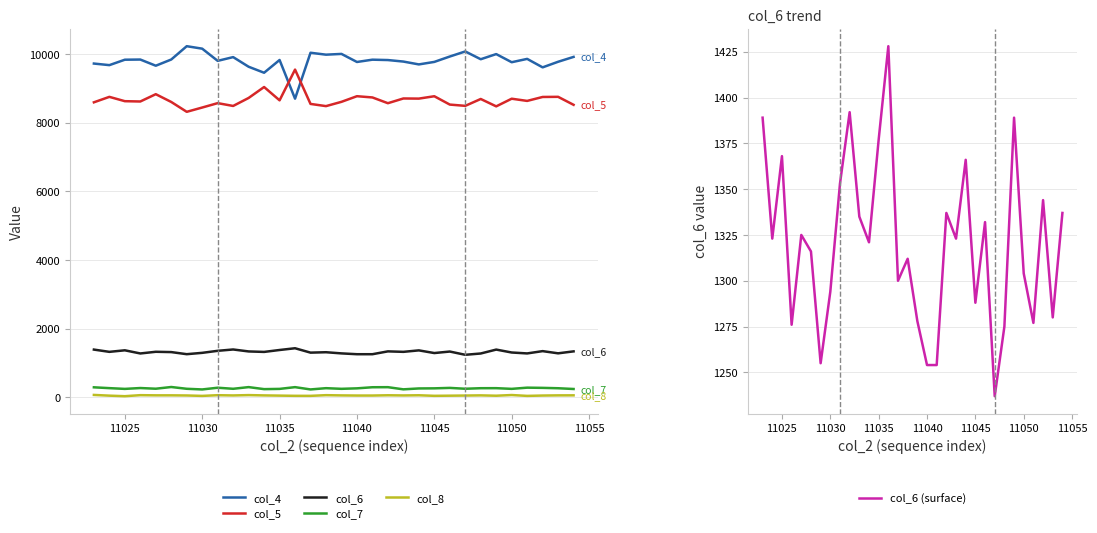

Is this an area chart (filled region under the line)?

No